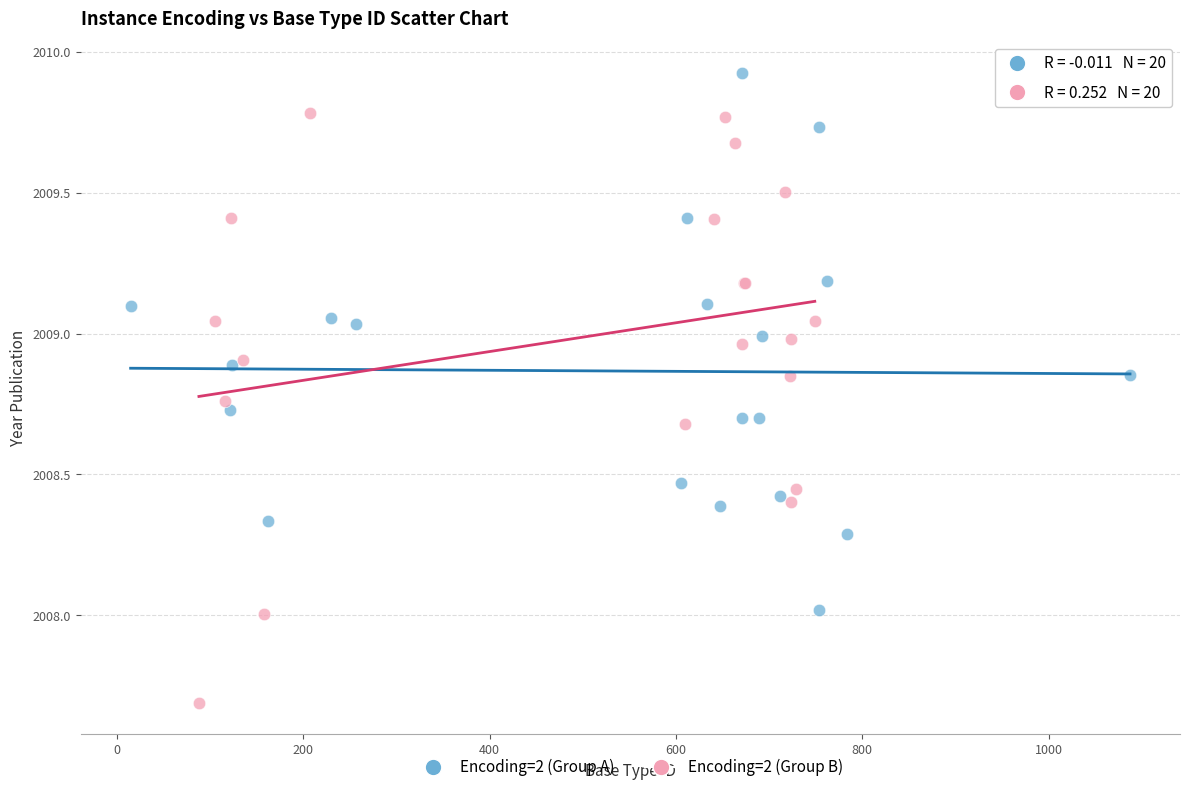

Which series reaches the maximum Y coordinate?

Encoding=2 (Group A)